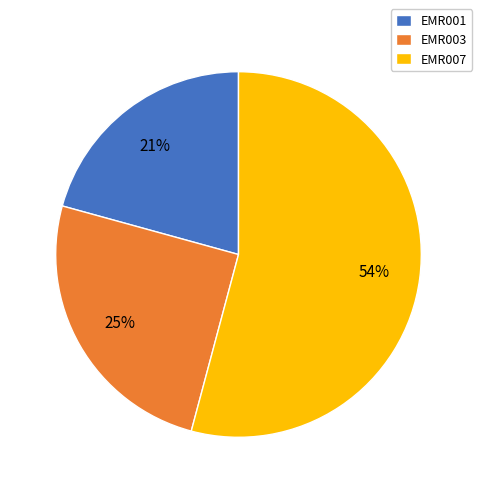

Is there any slice that represents more than half of the pie?

Yes